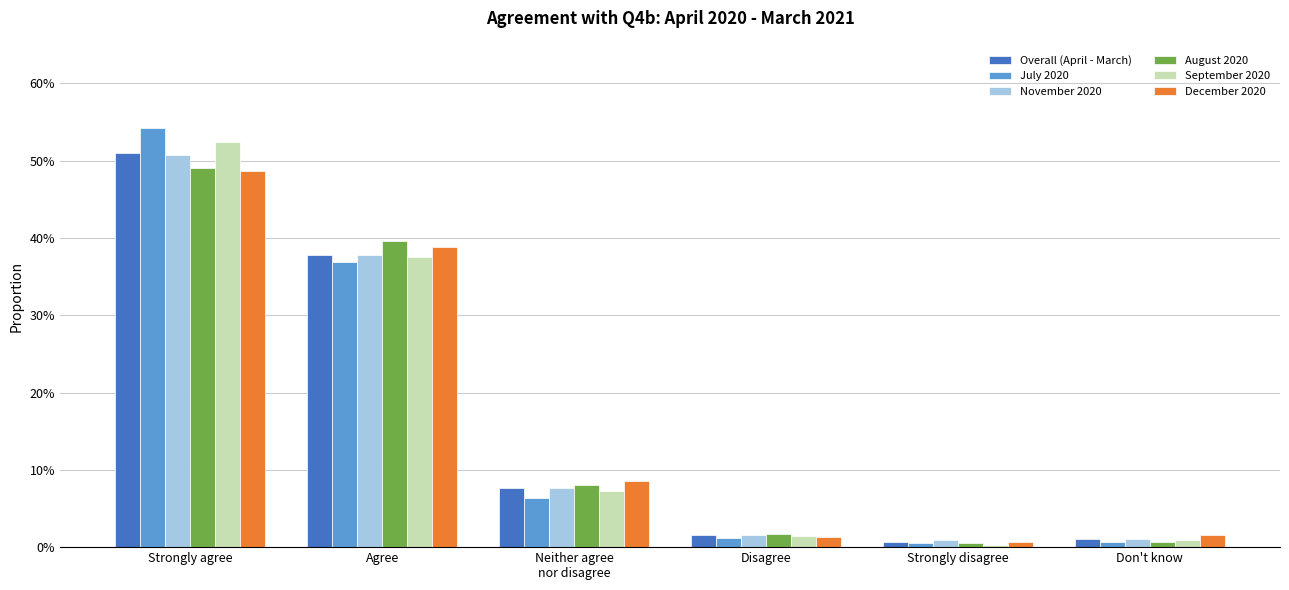

Which label corresponds to the largest value in the chart?

Strongly agree